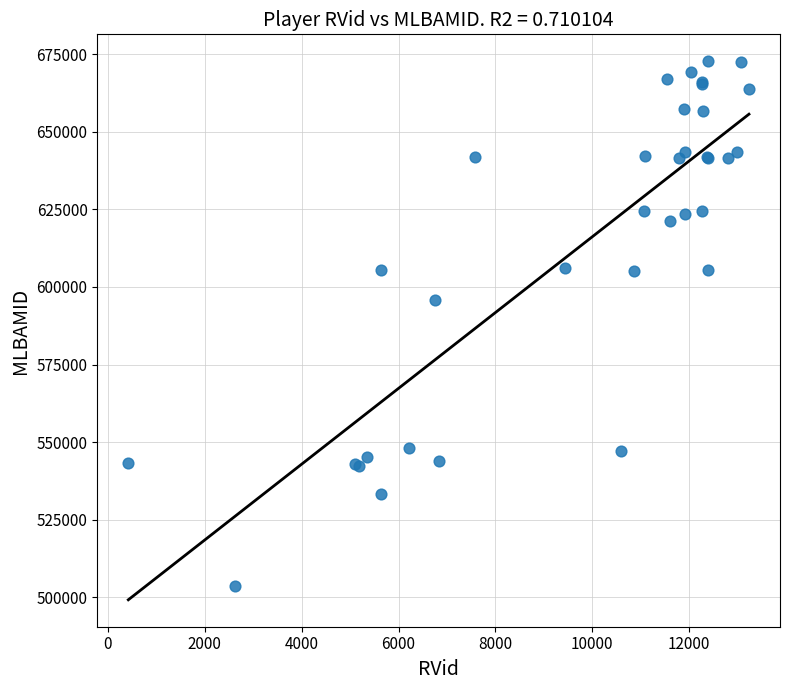

What Y value in the scatter plot is closest to 588171?

595918